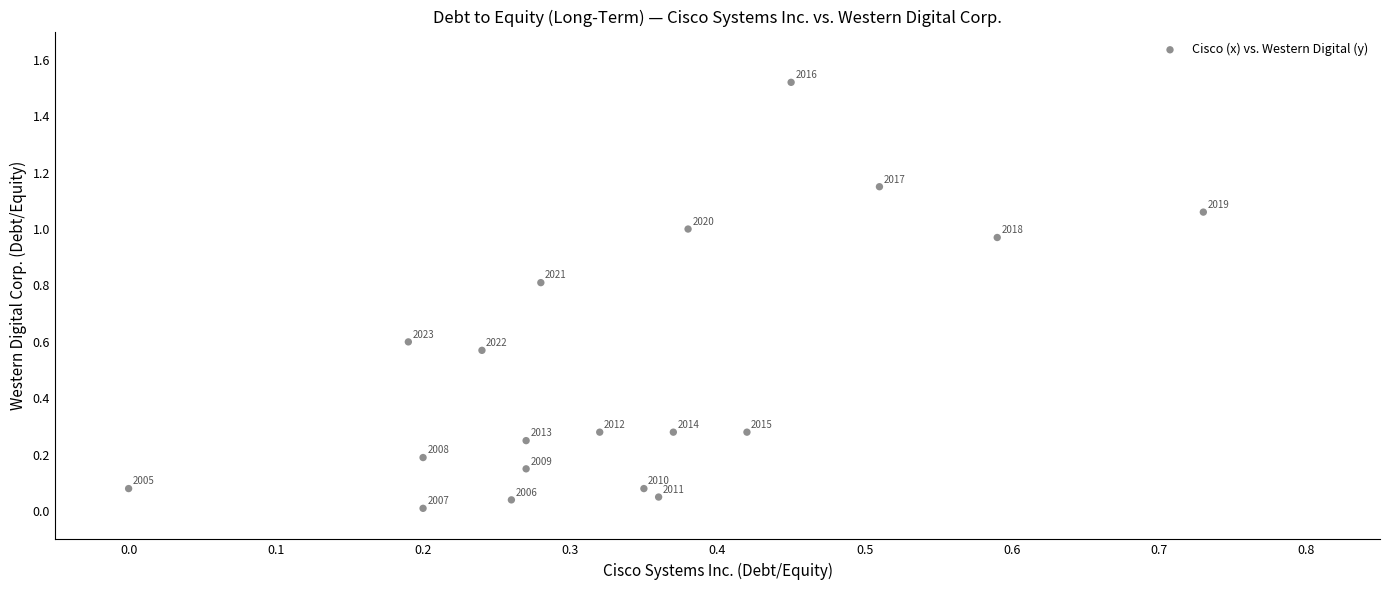

What is the range of X values (max minus min)?

0.7